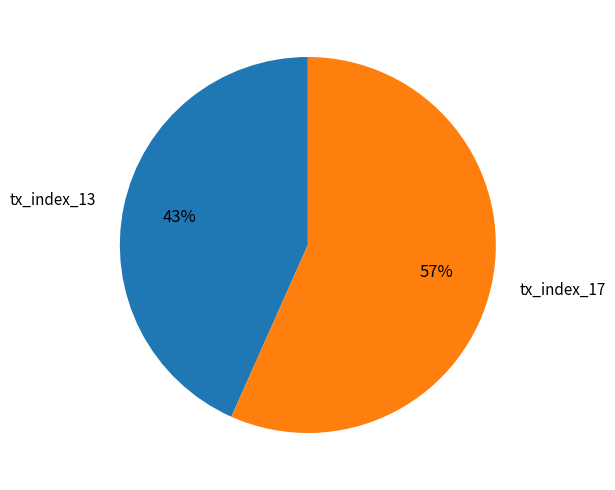

To the nearest percent, what is the average slice percentage?

50%